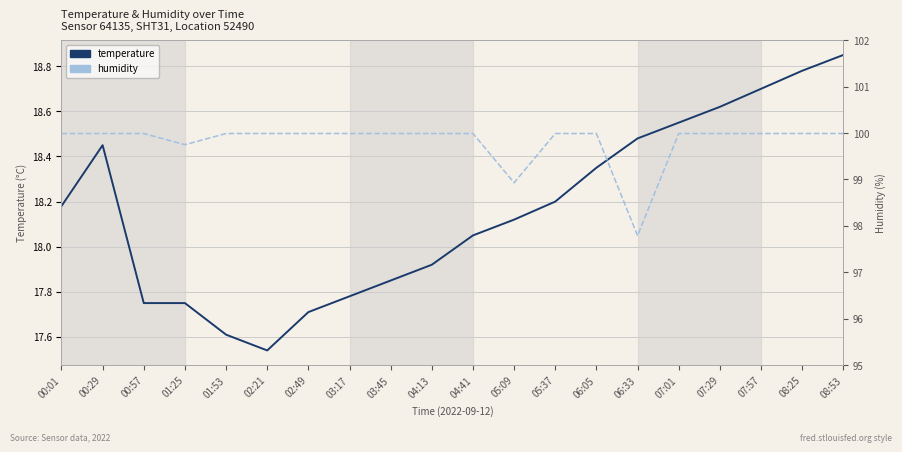

Is it true that humidity equals 100.0 at 01:53?

True